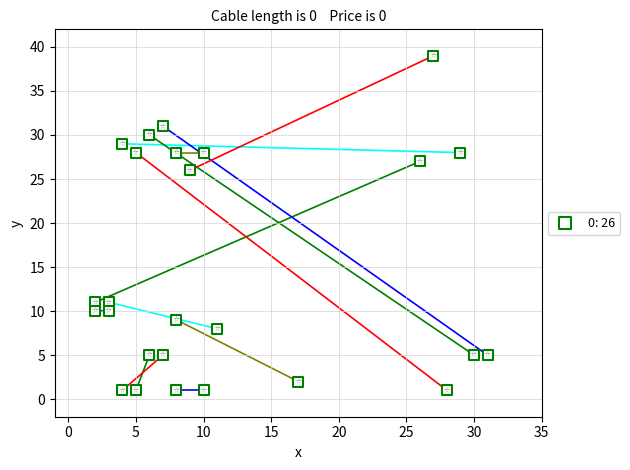

What Y value in the scatter plot is closest to 20?

26